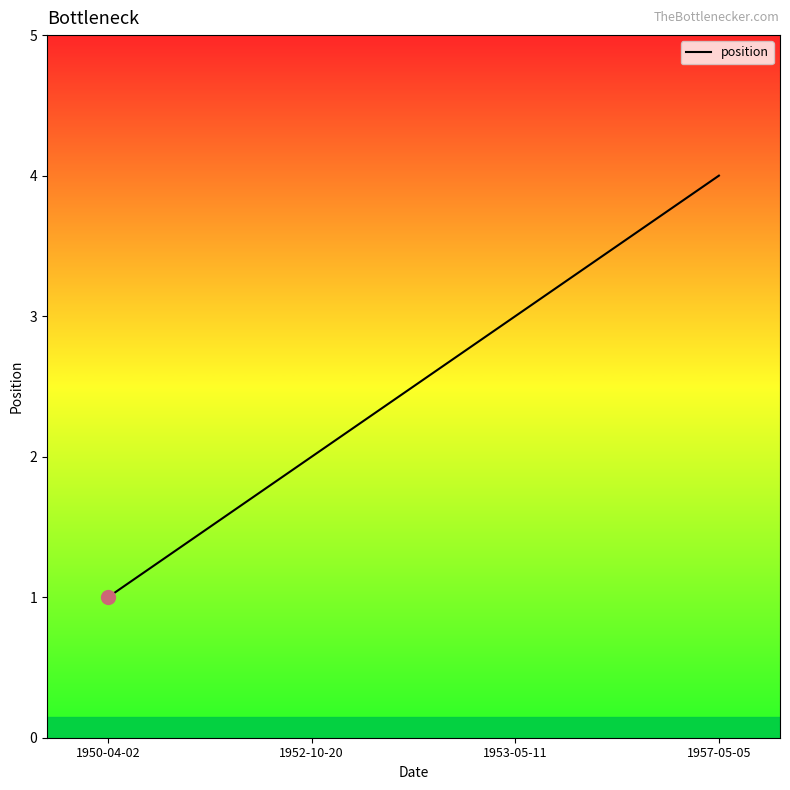

Count the values in the range 2 to 4.

3